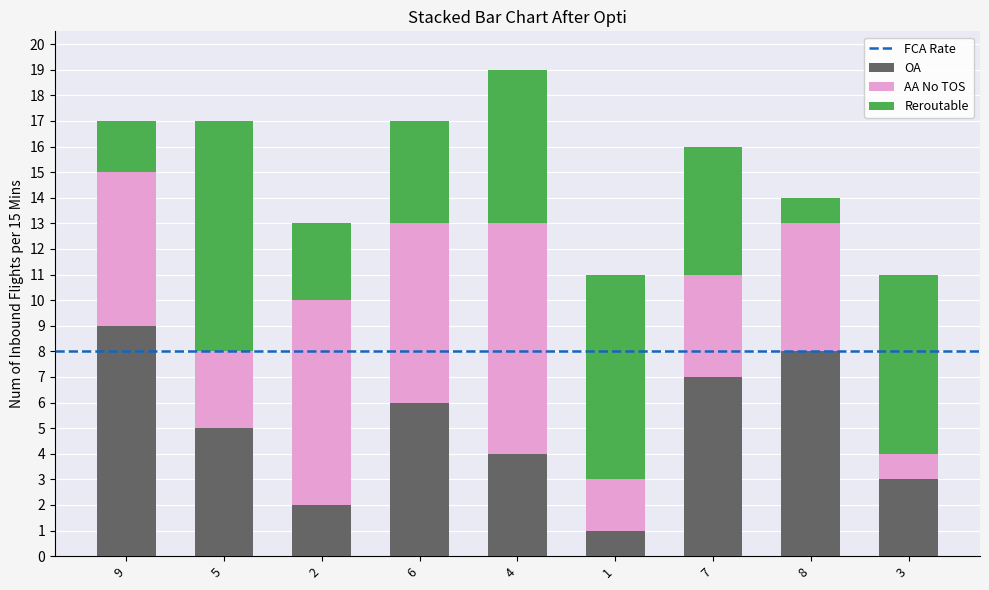

Reading left to right, what are the values for OA?

9=9	5=5	2=2	6=6	4=4	1=1	7=7	8=8	3=3